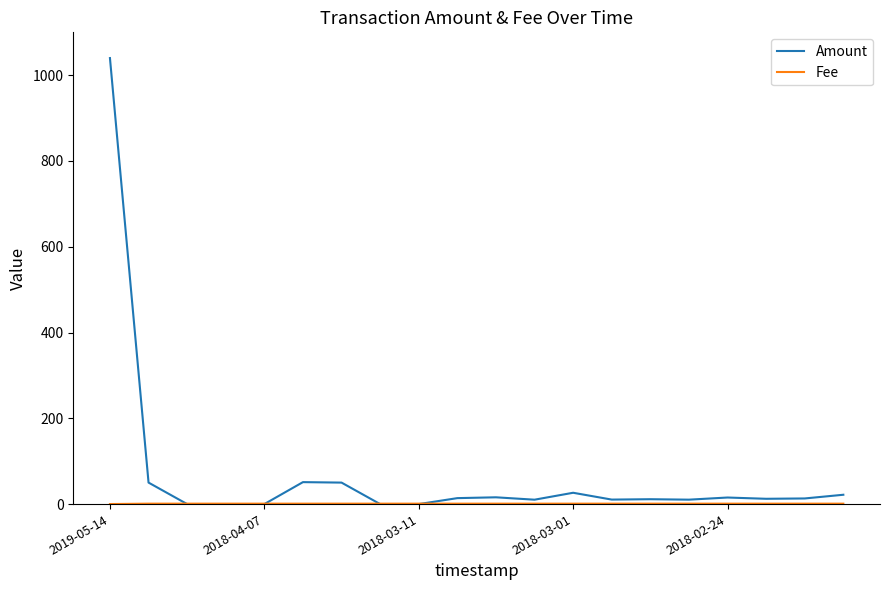

How many lines are shown in the chart?

2